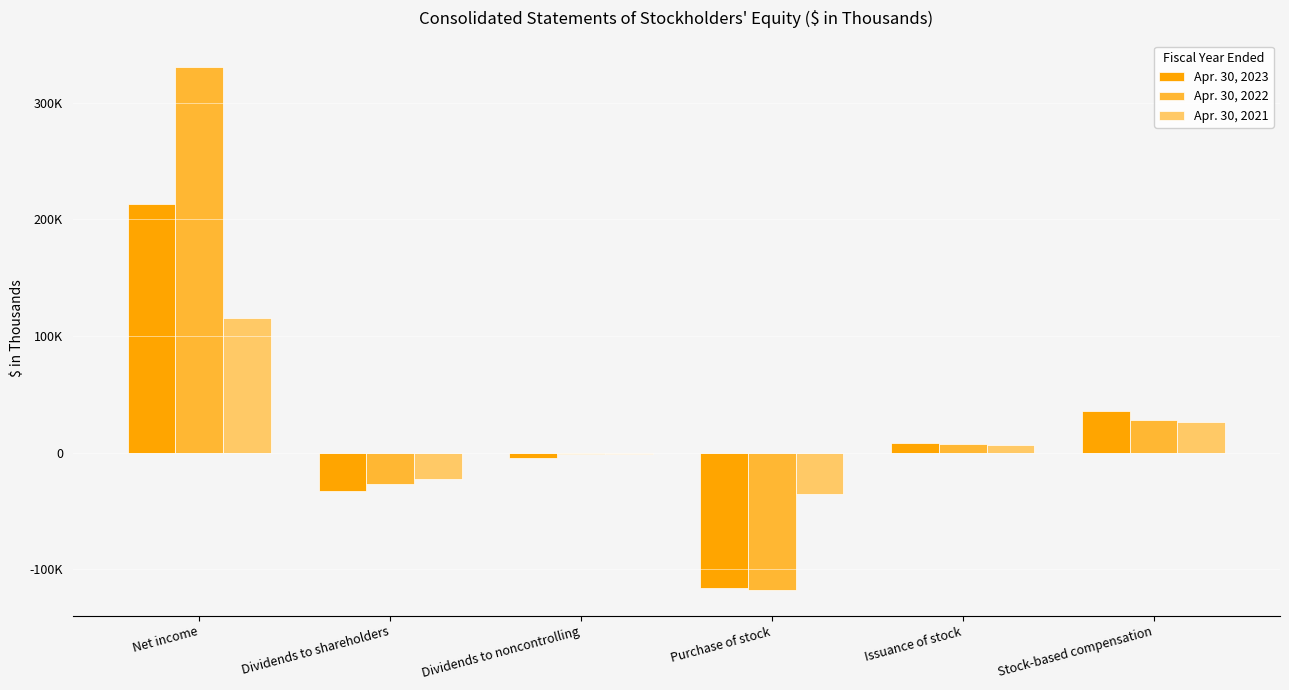

Are the bars grouped side by side (vs. stacked)?

Yes